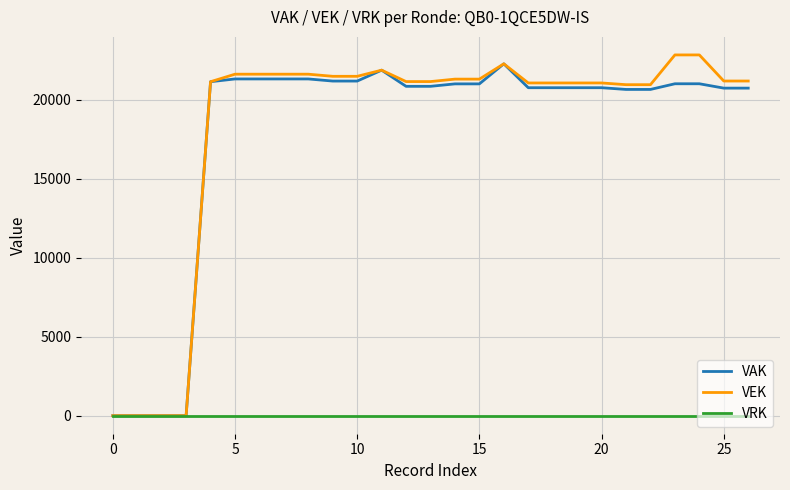

What is the maximum value for VAK?

22279